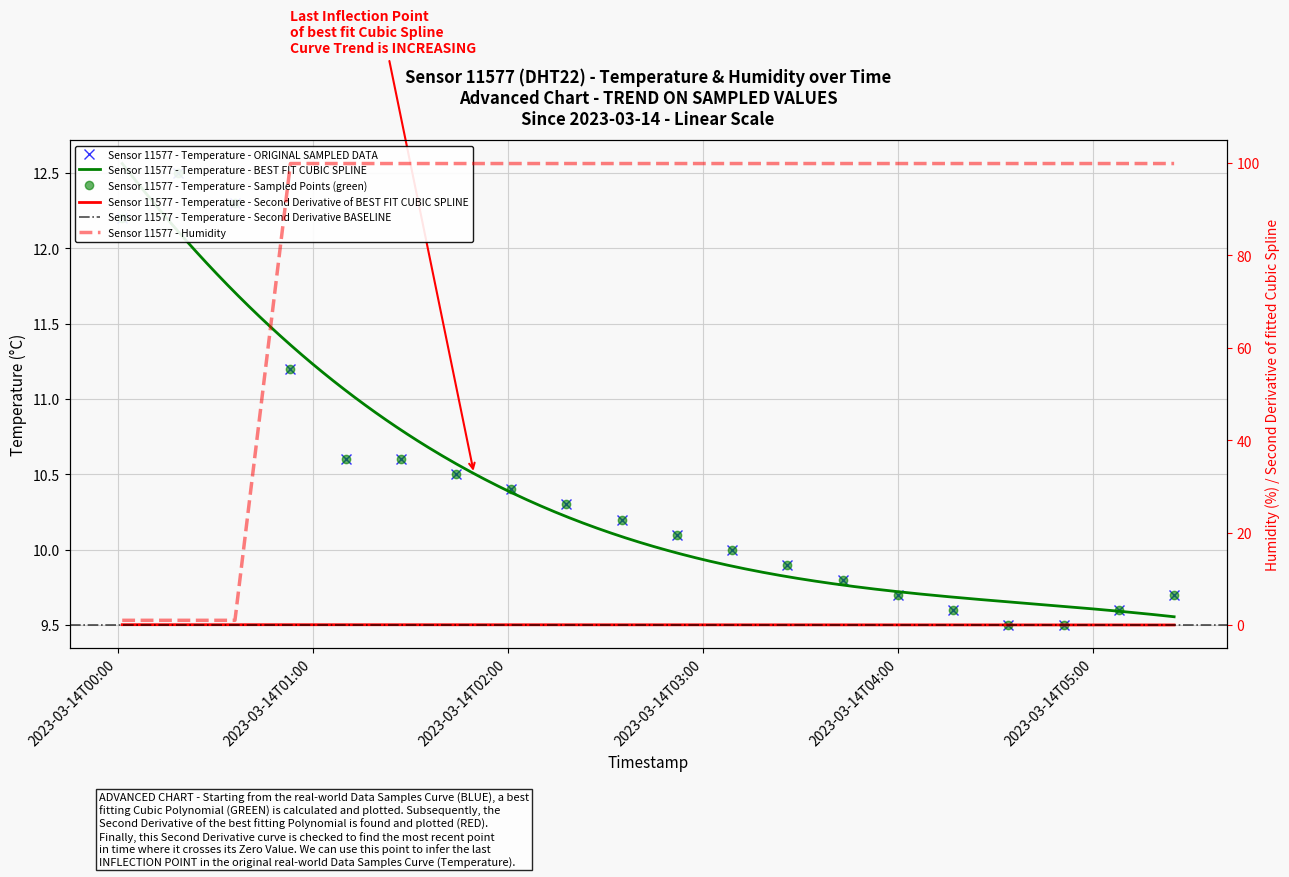

What is the difference between the highest and lowest values at 2023-03-14T05:25:00?

90.2